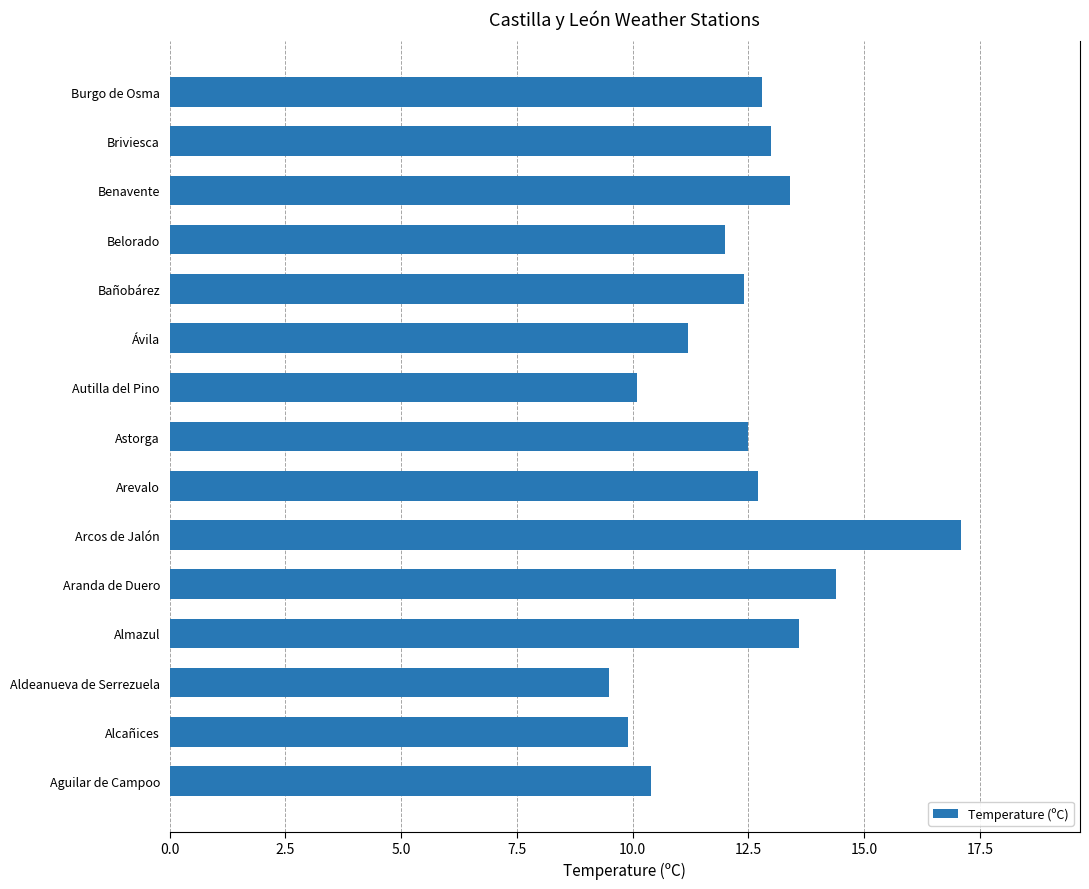

At which category does the chart reach its minimum across all series?

Aldeanueva de Serrezuela